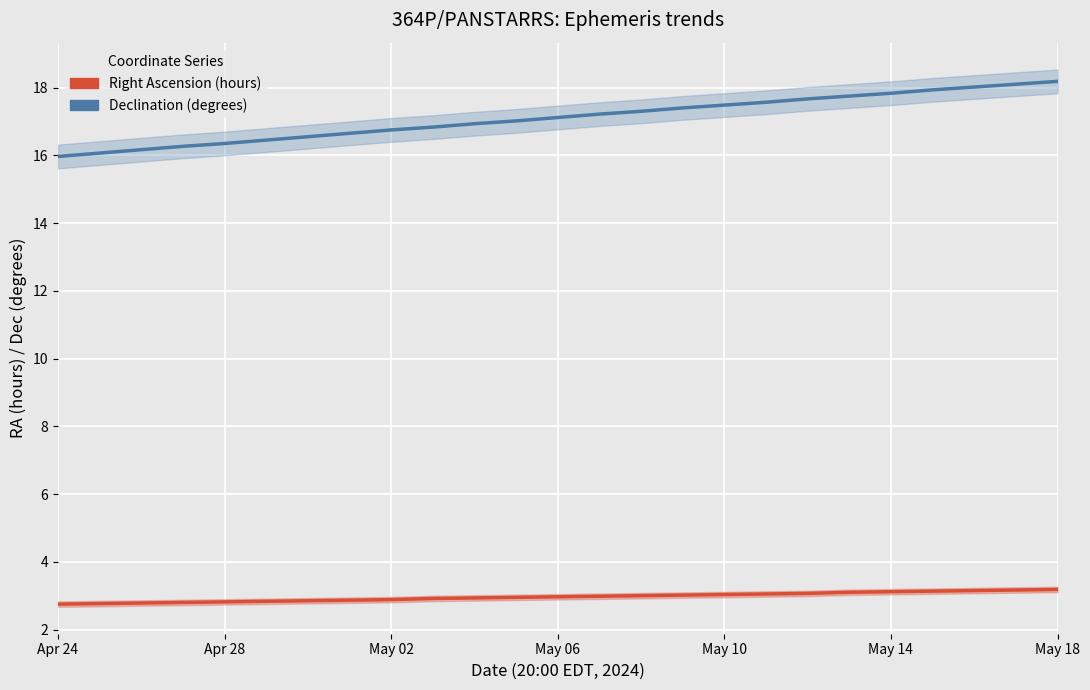

What is the value of the Declination (degrees) point at the 24th from the left?

18.1